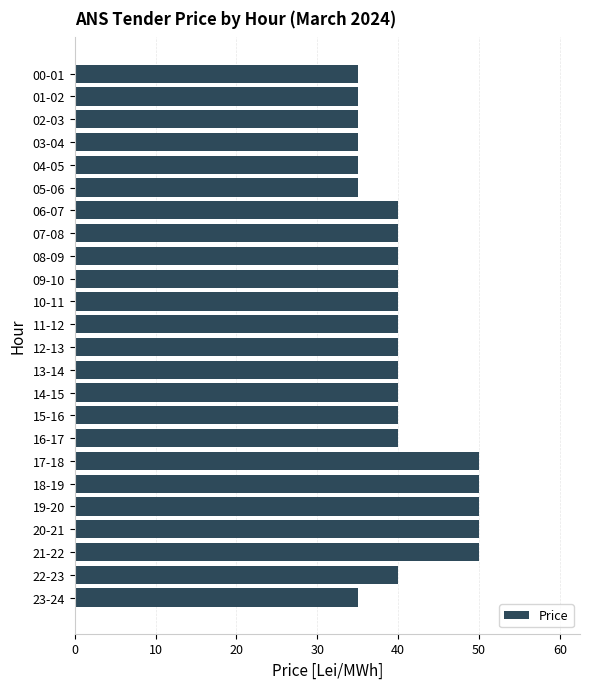

What is the minimum value shown in the chart?

35